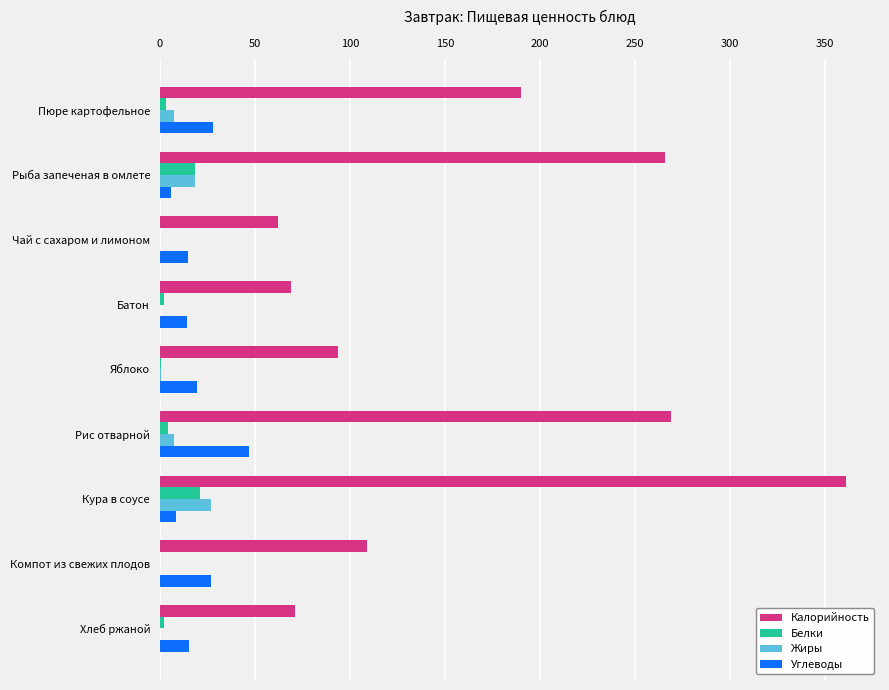

What are all the series names shown in the legend?

Калорийность, Белки, Жиры, Углеводы